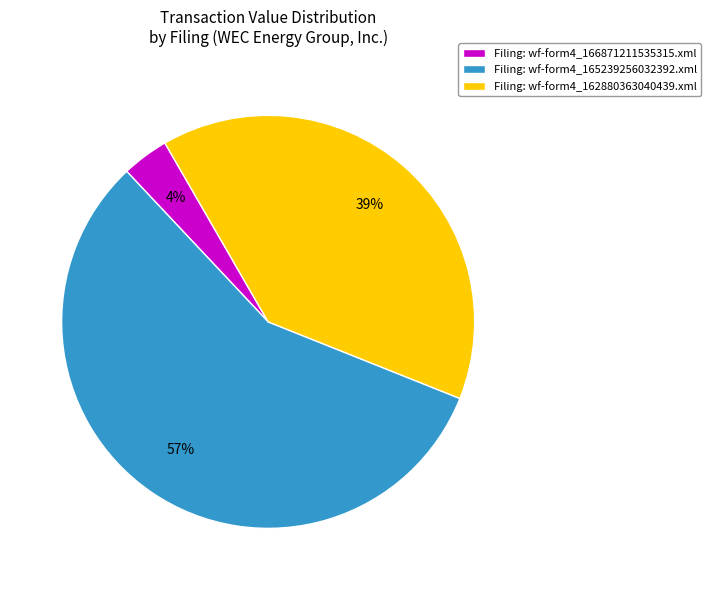

What percentage is the Filing: wf-form4_162880363040439.xml slice, to the nearest percent?

39%